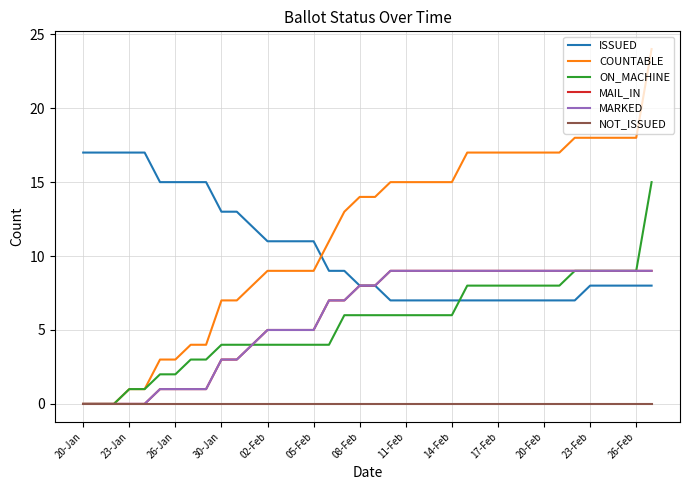

Does the chart display data point markers on the line(s)?

No